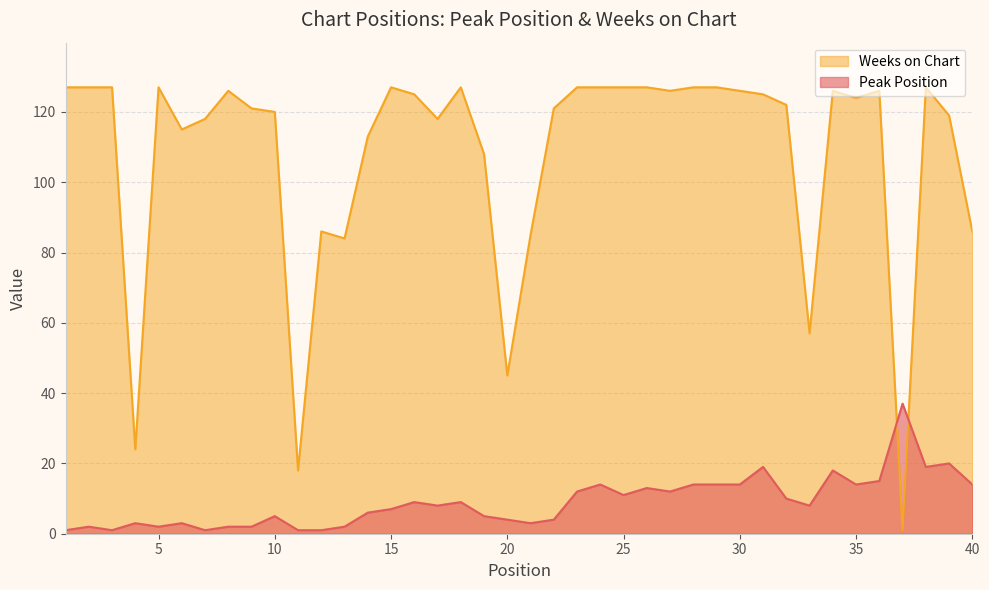

Where do Peak Position and Weeks on Chart first cross each other?

36 and 37